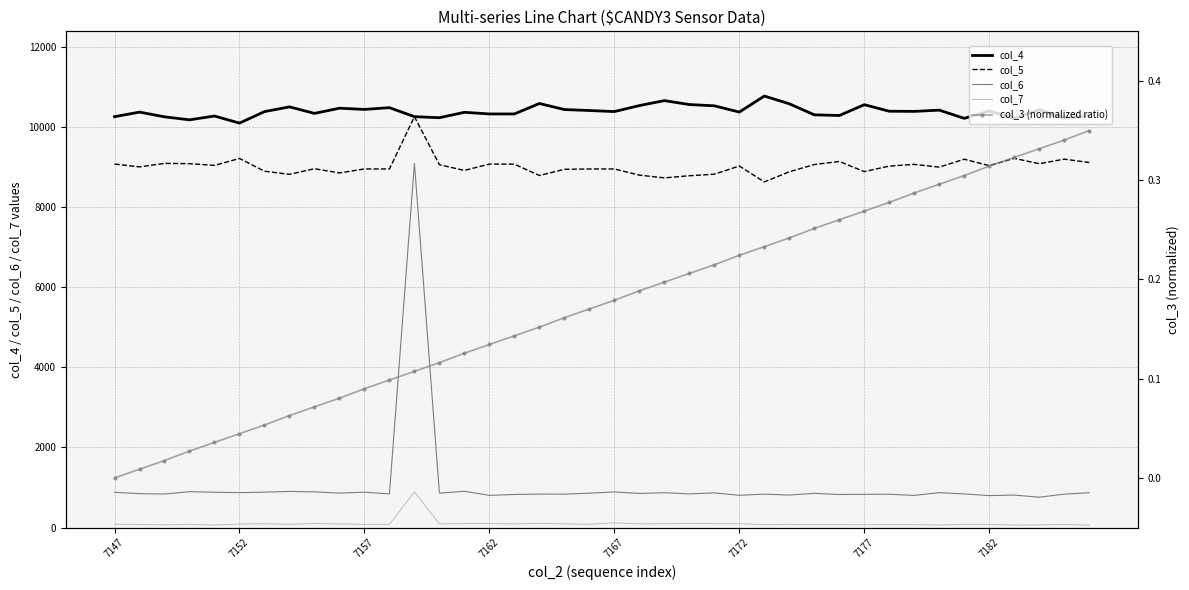

What is the difference between the maximum and minimum values in the col_6 series?

8343